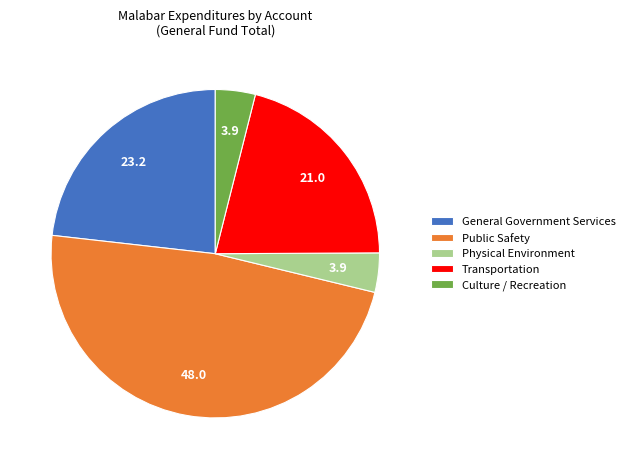

How many slices are in this pie chart?

5